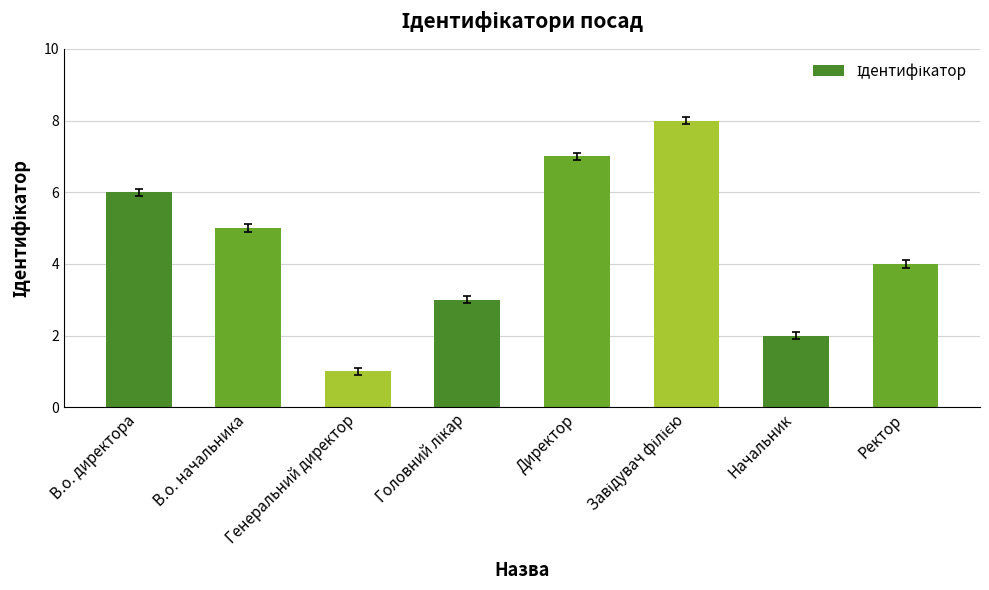

How many data points are less than 5?

4